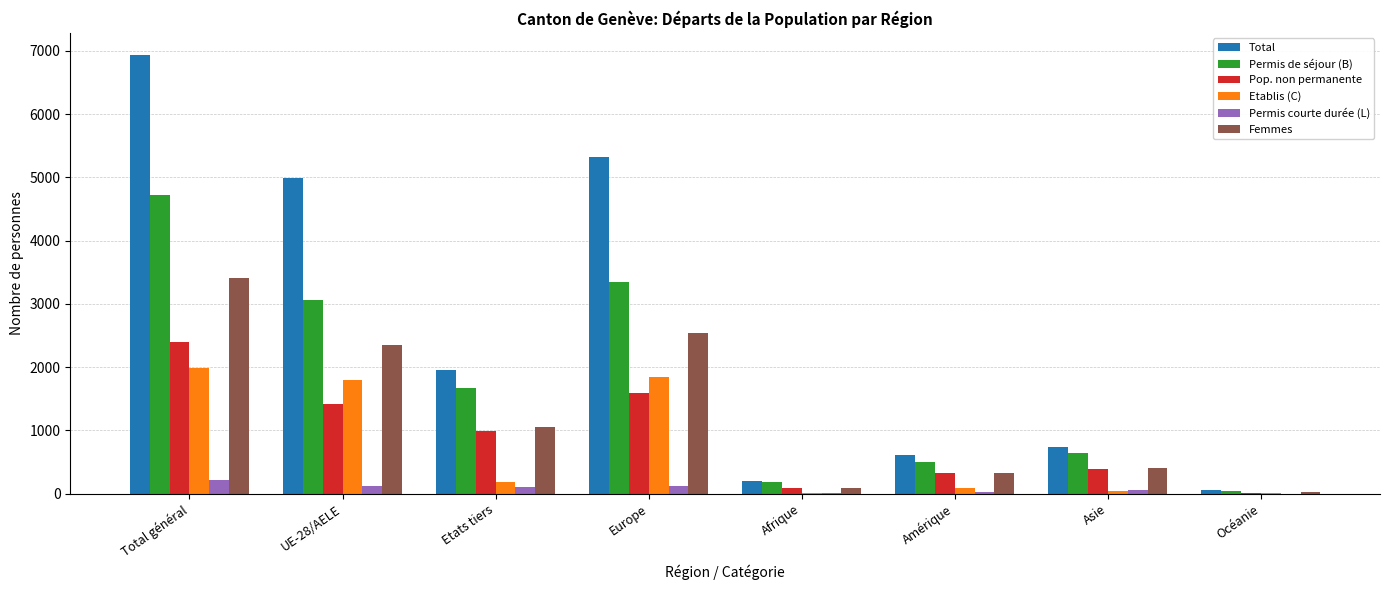

What is the maximum value for Pop. non permanente?

2404